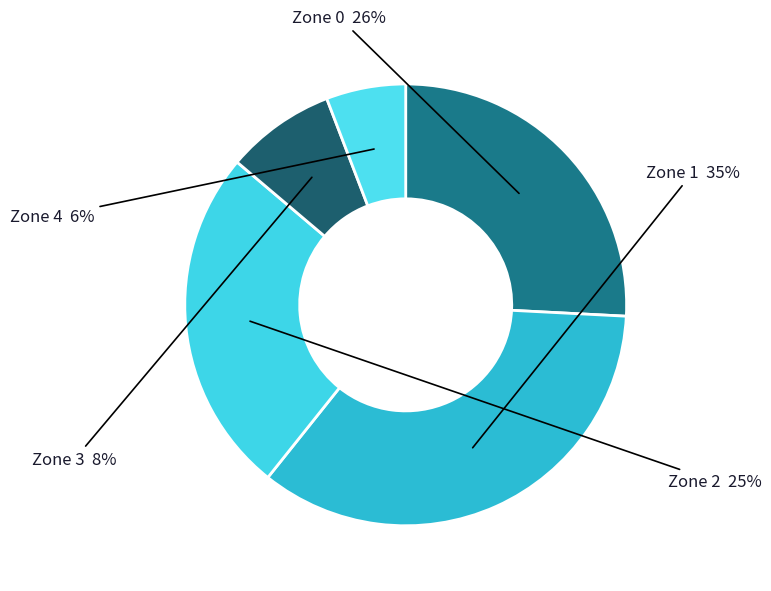

How many slices are in this pie chart?

5